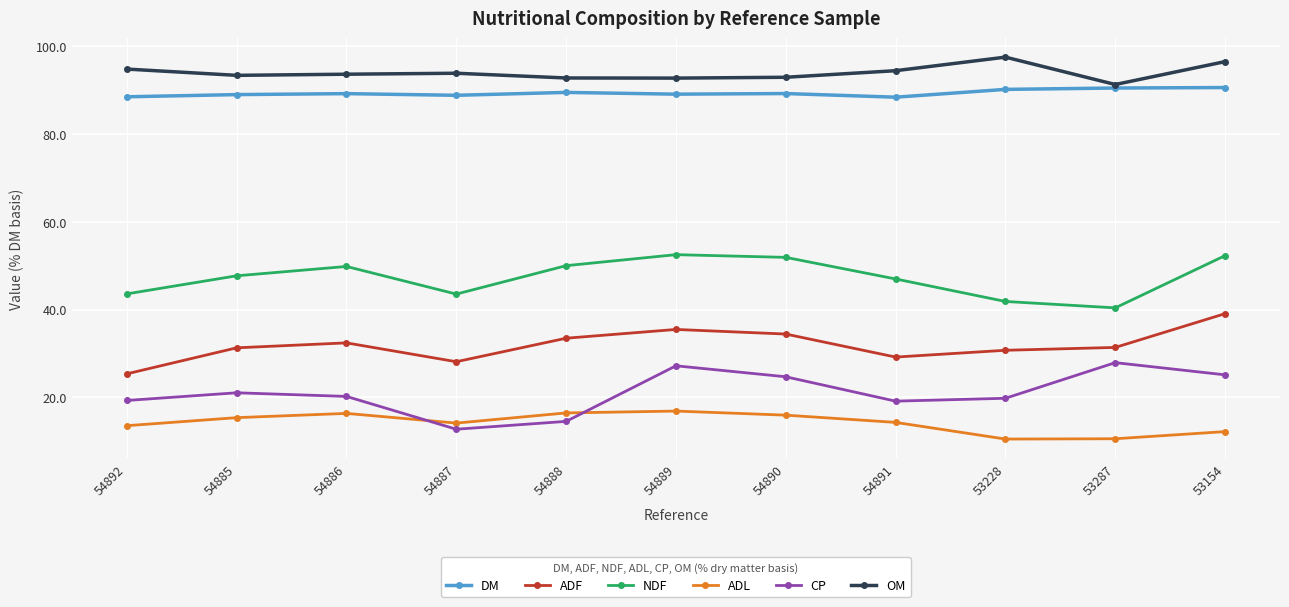

In OM, how many points are lower than both neighbors (excluding endpoints)?

3